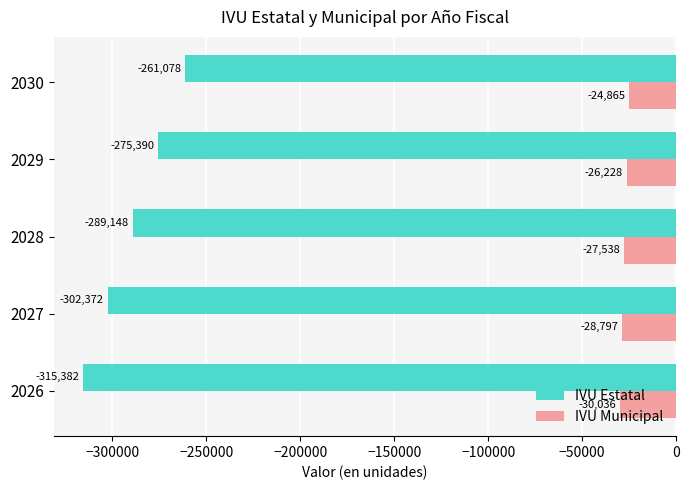

At which label does IVU Estatal reach its peak?

2030